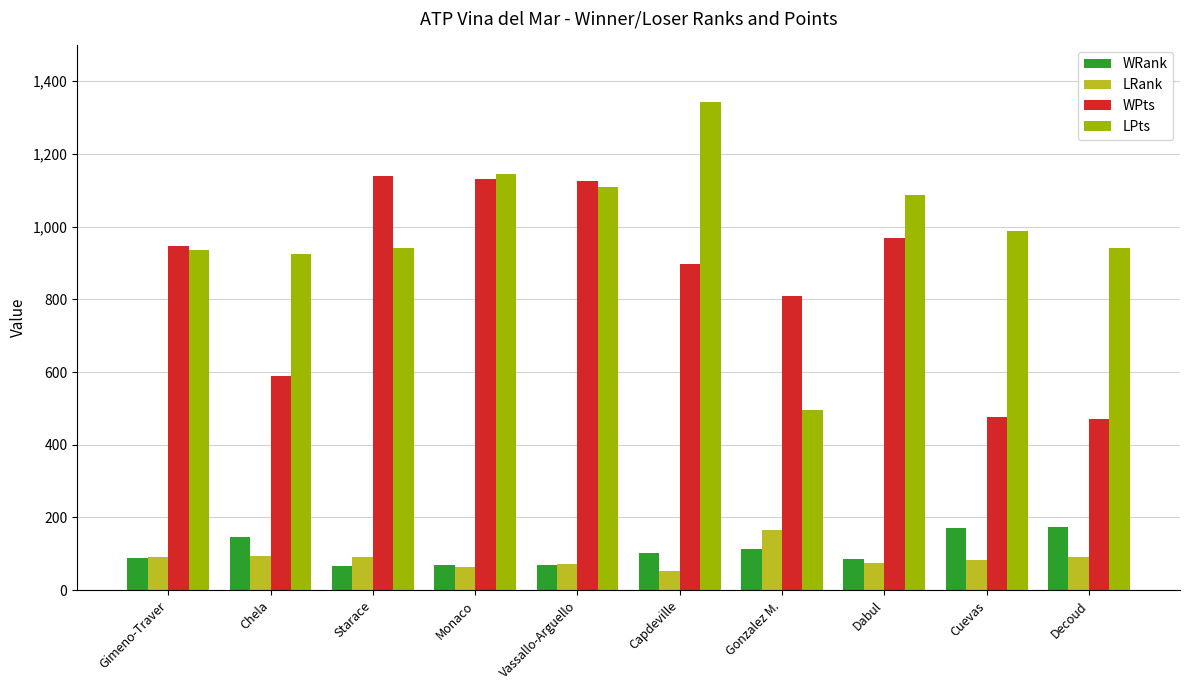

How many data points does each series have?

10